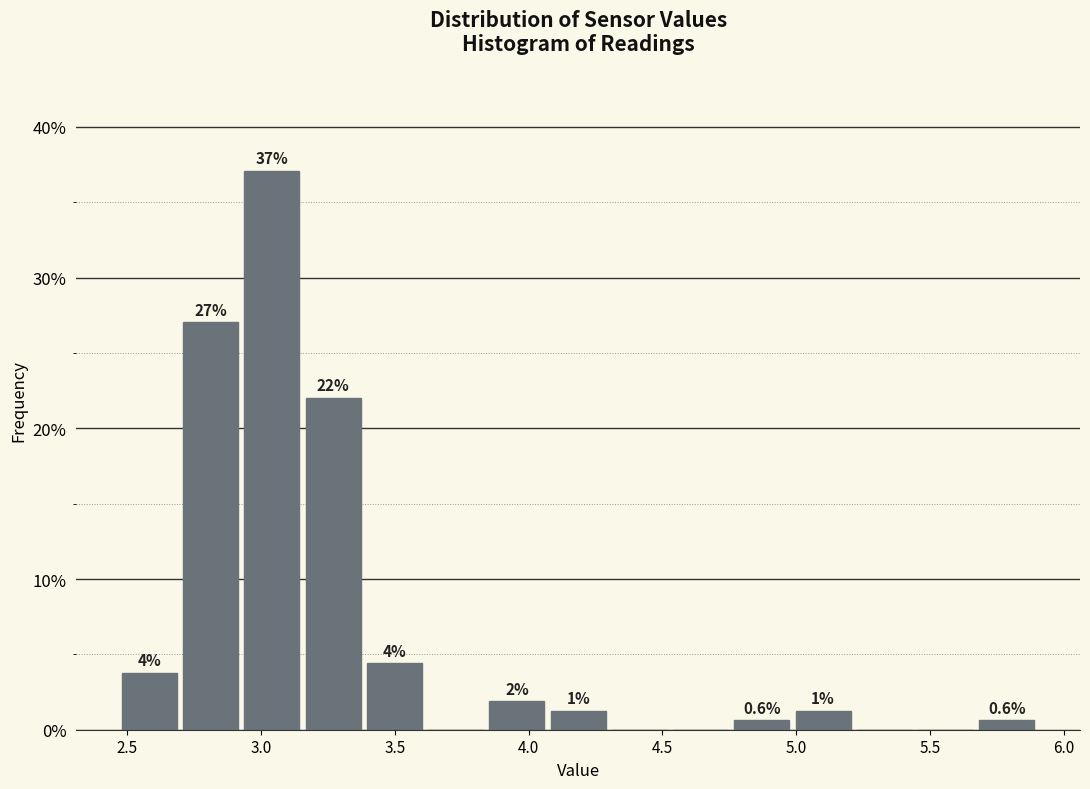

Over which range of the x-axis is the bar tallest?

2.95 to 3.15